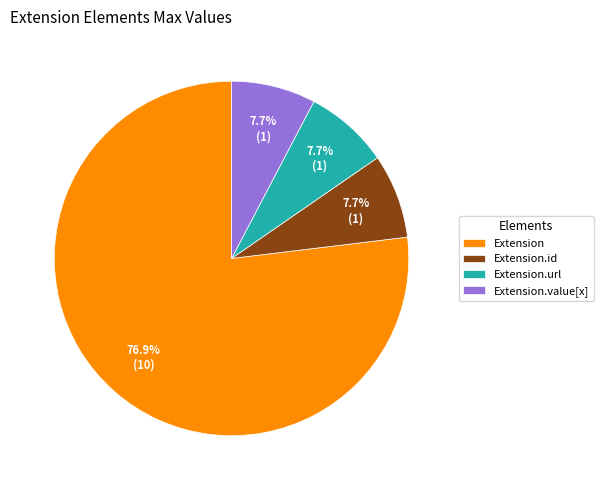

What percentage do Extension.url and Extension together represent?

84.6%